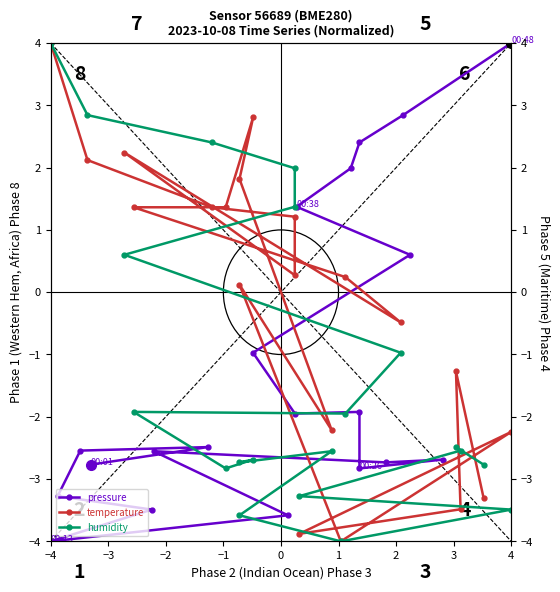

What is the difference between the second highest and second lowest values in the temperature series?

6.7